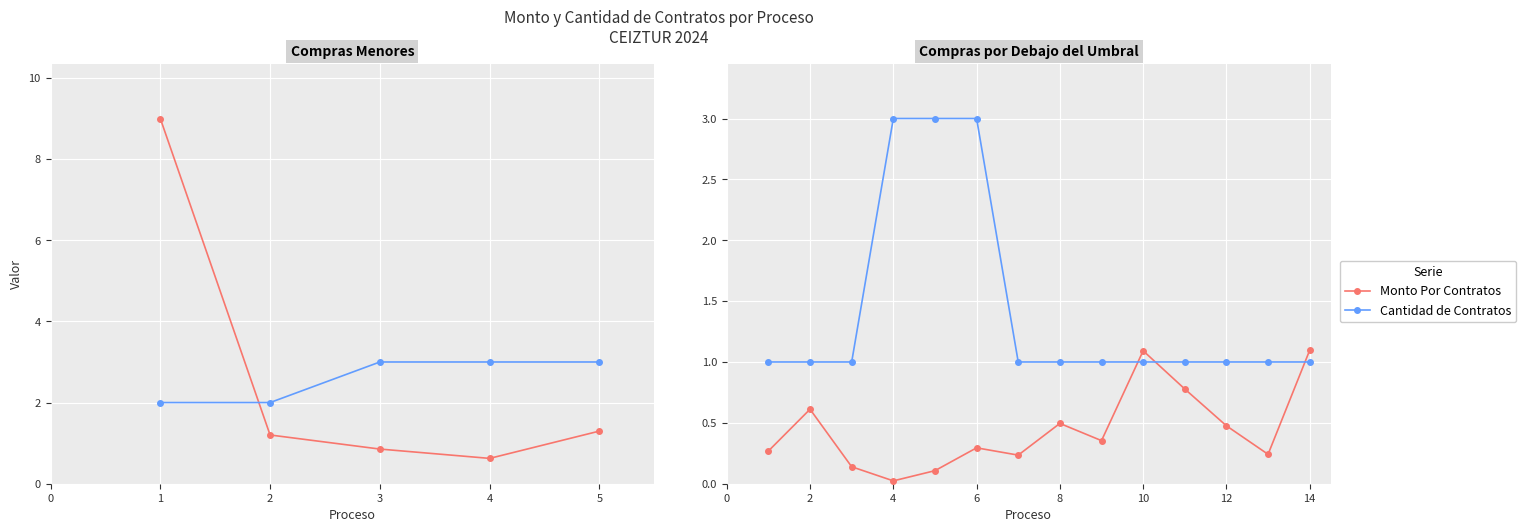

List the labels in order of Cantidad de Contratos value, largest first.

3, 4, 5, 0, 1, 2, 6, 7, 8, 9, 10, 11, 12, 13